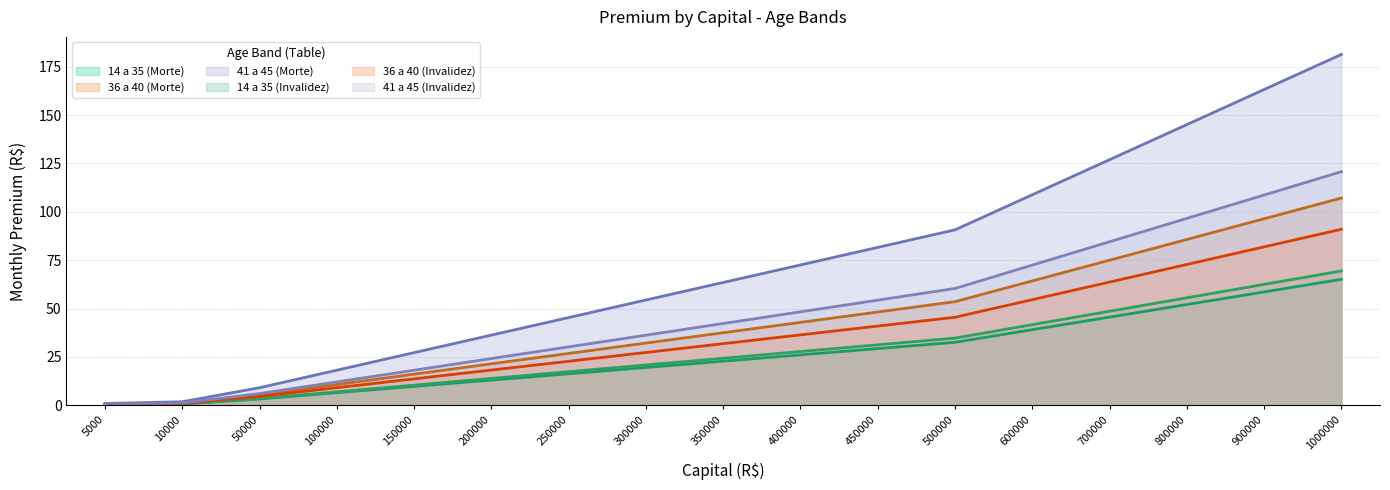

True or false: 36 a 40 (Morte) and 36 a 40 (Invalidez) intersect in this chart.

False